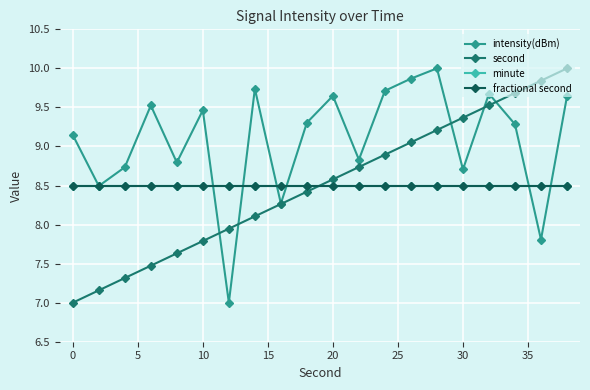

Reading left to right, list all the values displayed in this chart.

intensity(dBm): 9.1	8.5	8.7	9.5	8.8	9.5	7.0	9.7	8.3	9.3	9.6	8.8	9.7	9.9	10.0	8.7	9.7	9.3	7.8	9.6
second: 7.0	7.2	7.3	7.5	7.6	7.8	7.9	8.1	8.3	8.4	8.6	8.7	8.9	9.1	9.2	9.4	9.5	9.7	9.8	10.0
minute: 8.5	8.5	8.5	8.5	8.5	8.5	8.5	8.5	8.5	8.5	8.5	8.5	8.5	8.5	8.5	8.5	8.5	8.5	8.5	8.5
fractional second: 8.5	8.5	8.5	8.5	8.5	8.5	8.5	8.5	8.5	8.5	8.5	8.5	8.5	8.5	8.5	8.5	8.5	8.5	8.5	8.5